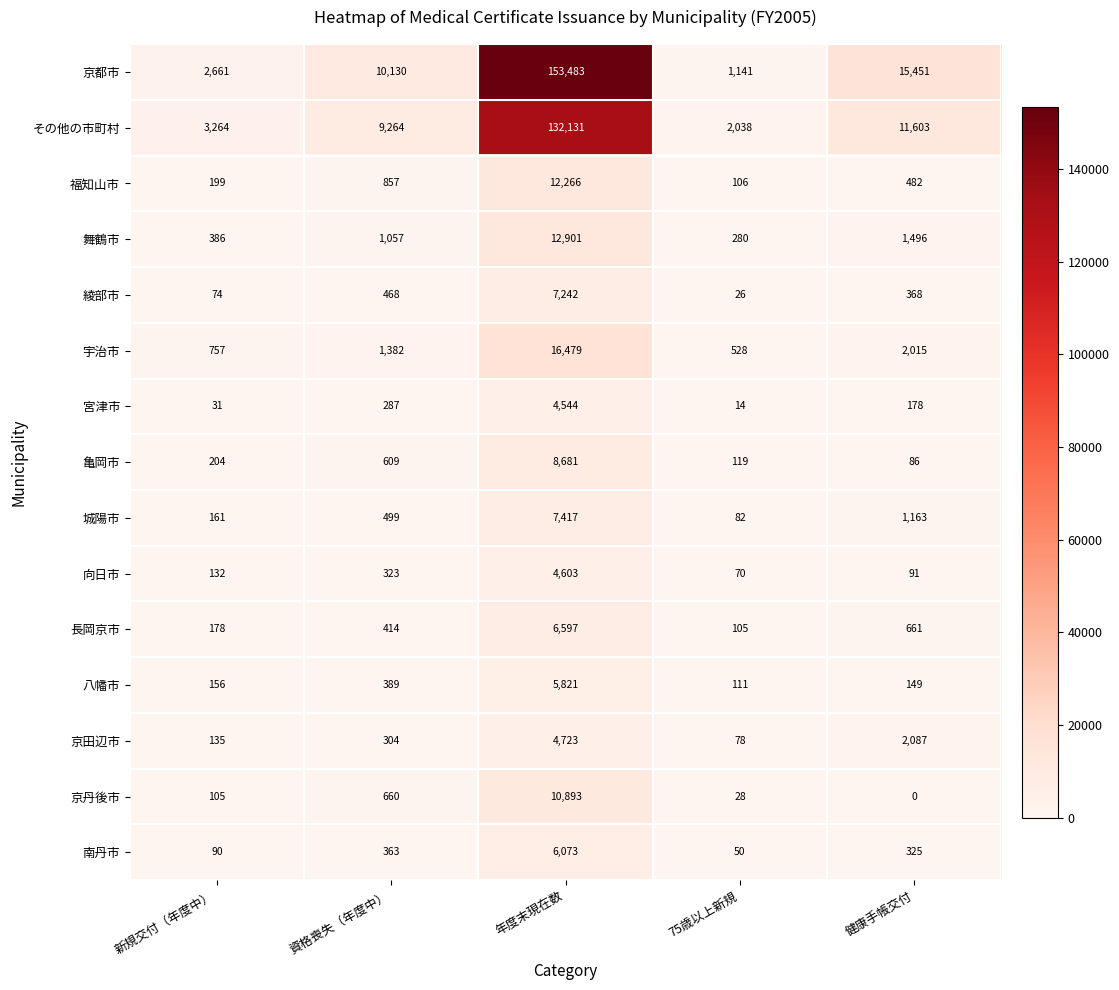

At which category does the chart reach its minimum across all series?

健康手帳交付